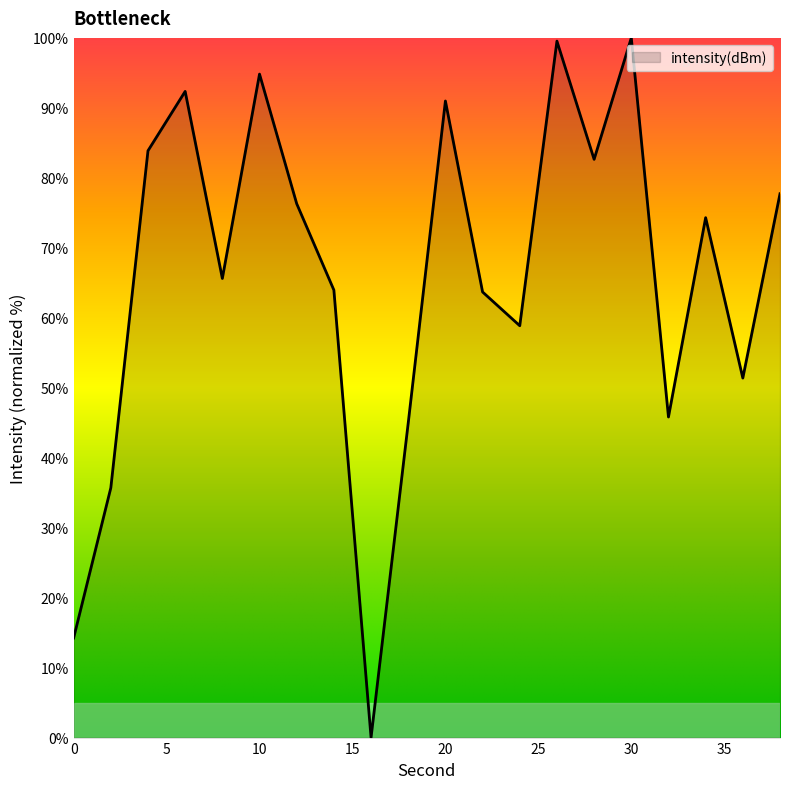

What is the difference between the maximum and minimum values?

100.0